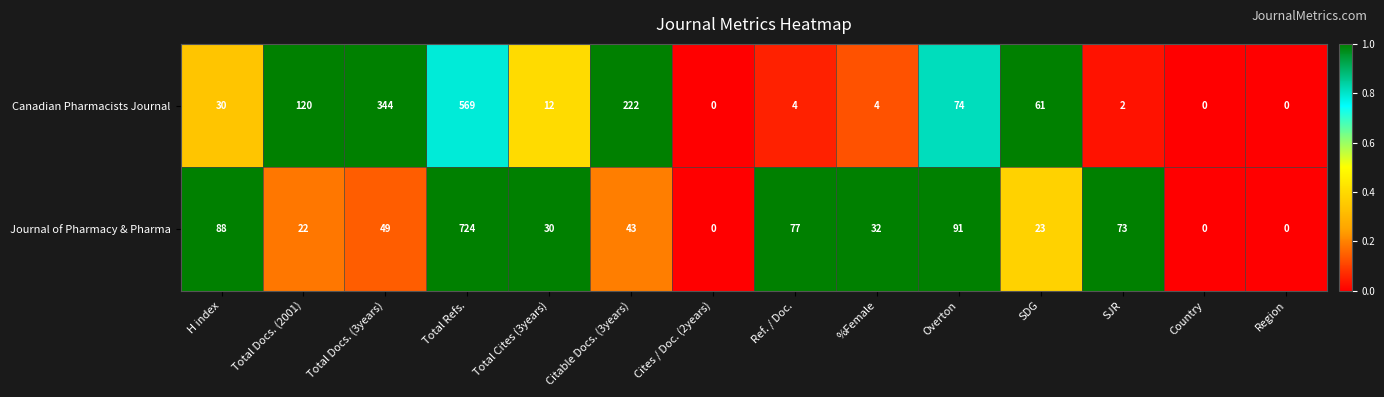

What is the sum of all Journal of Pharmacy & Pharma values?

1252